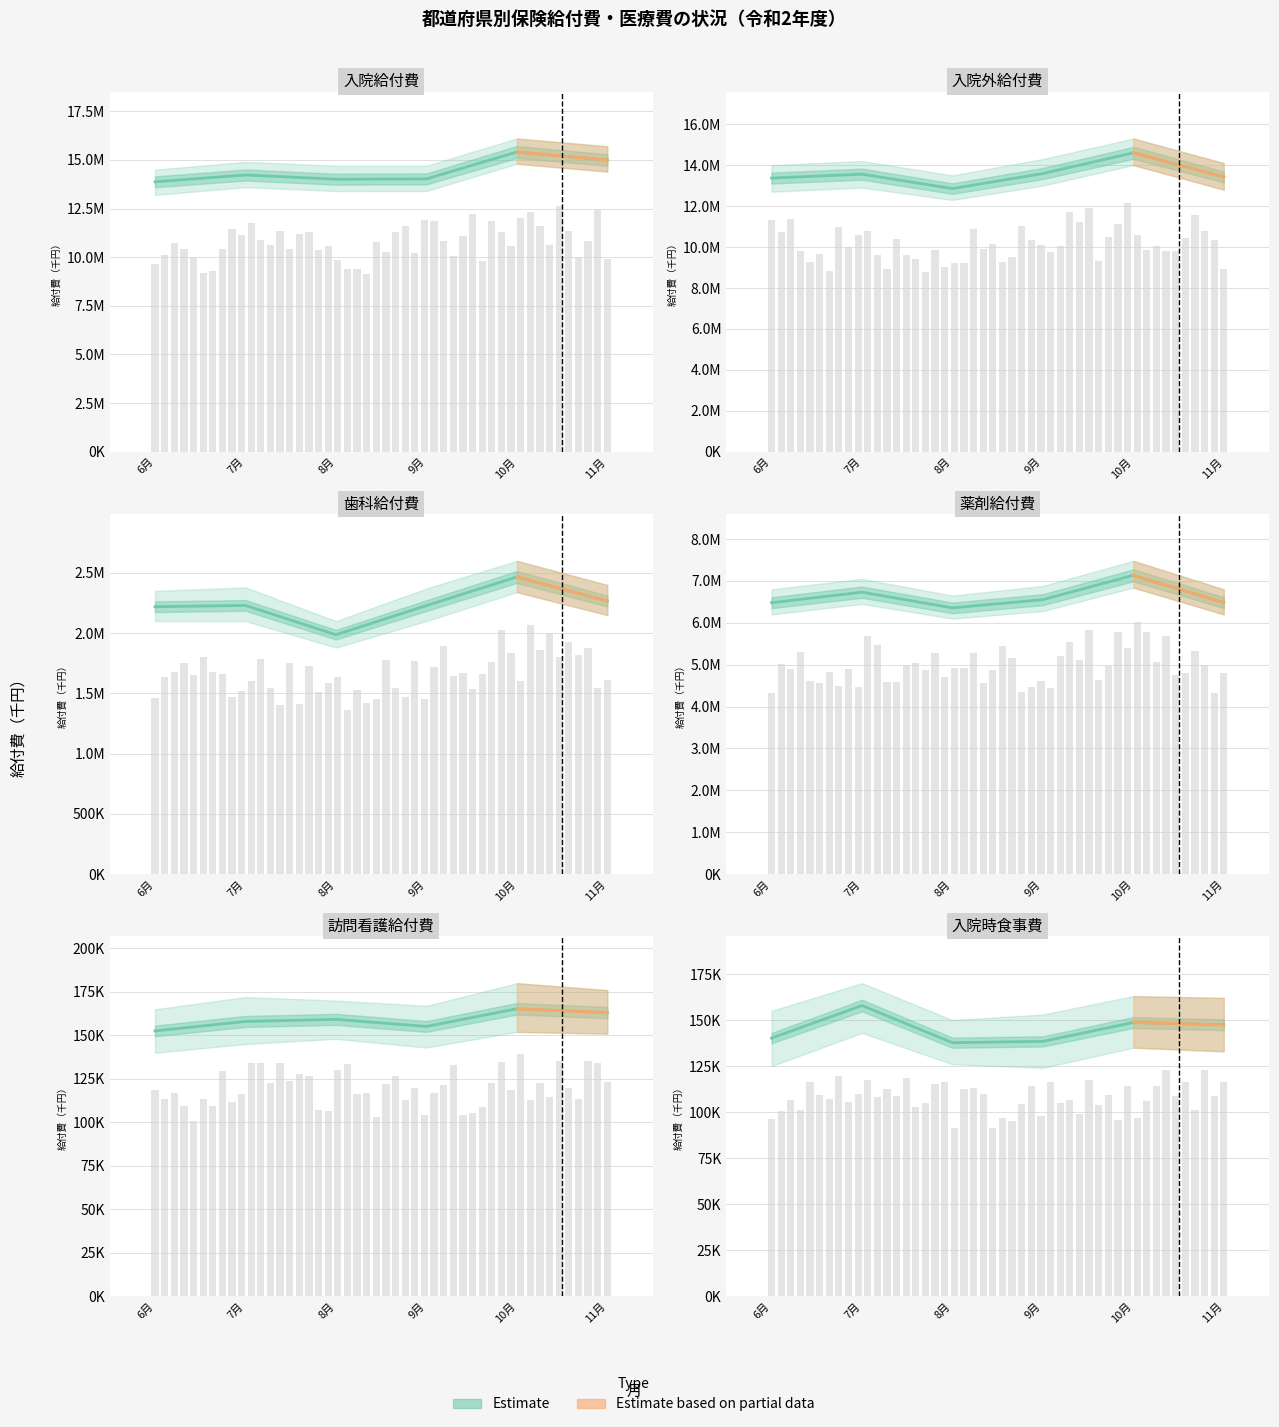

What is the difference between the second highest and second lowest values in the 薬剤給付費 series?

251243.2